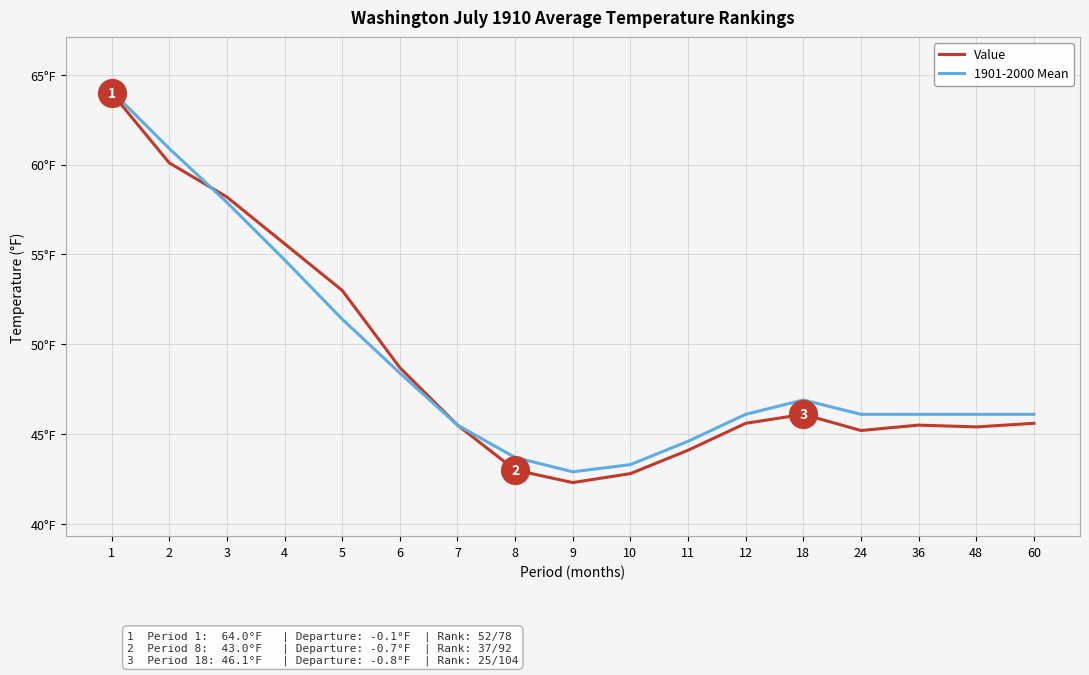

What is the difference between the maximum and minimum values in the 1901-2000 Mean series?

21.2